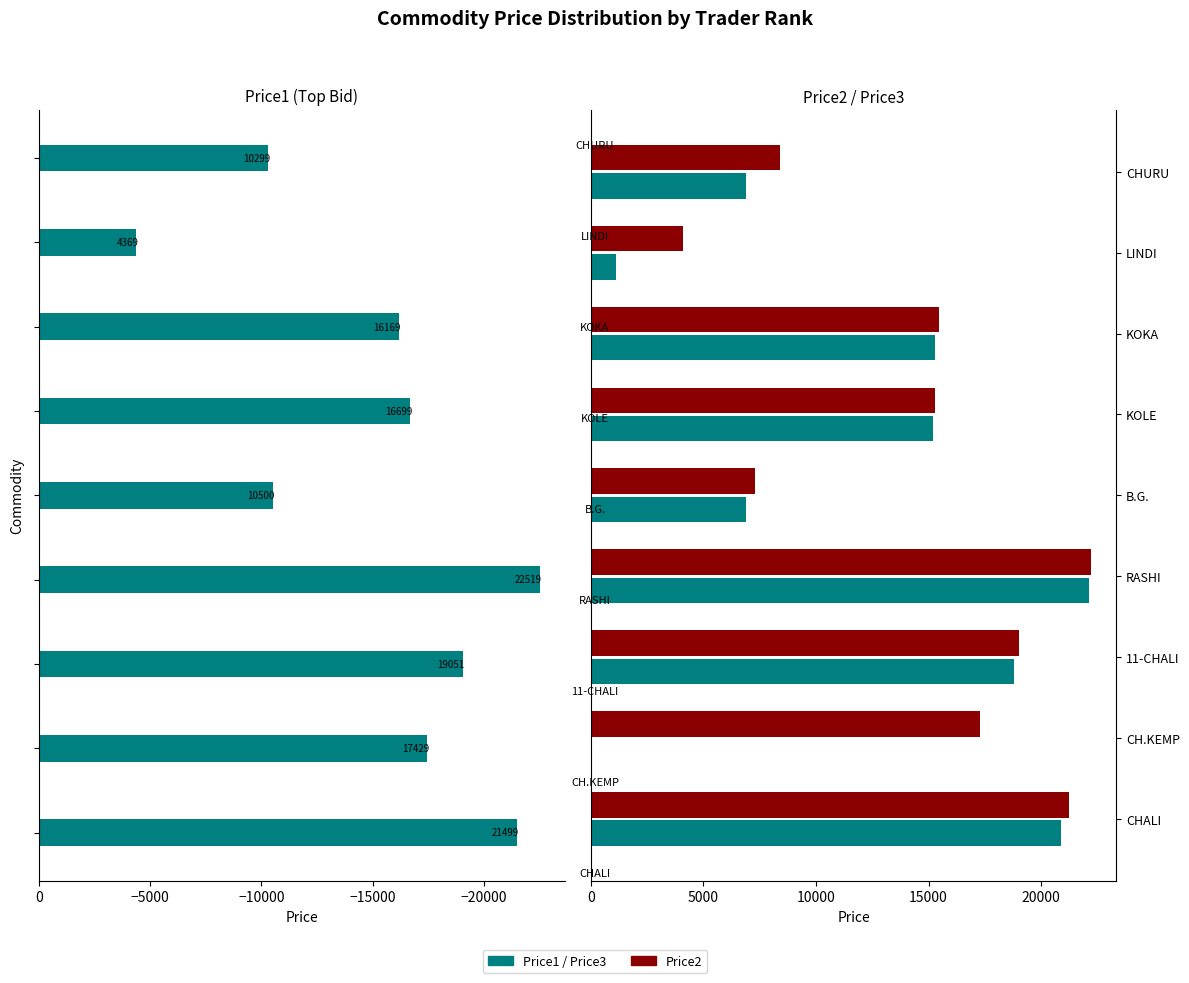

Which series has the largest total across all categories?

Price2